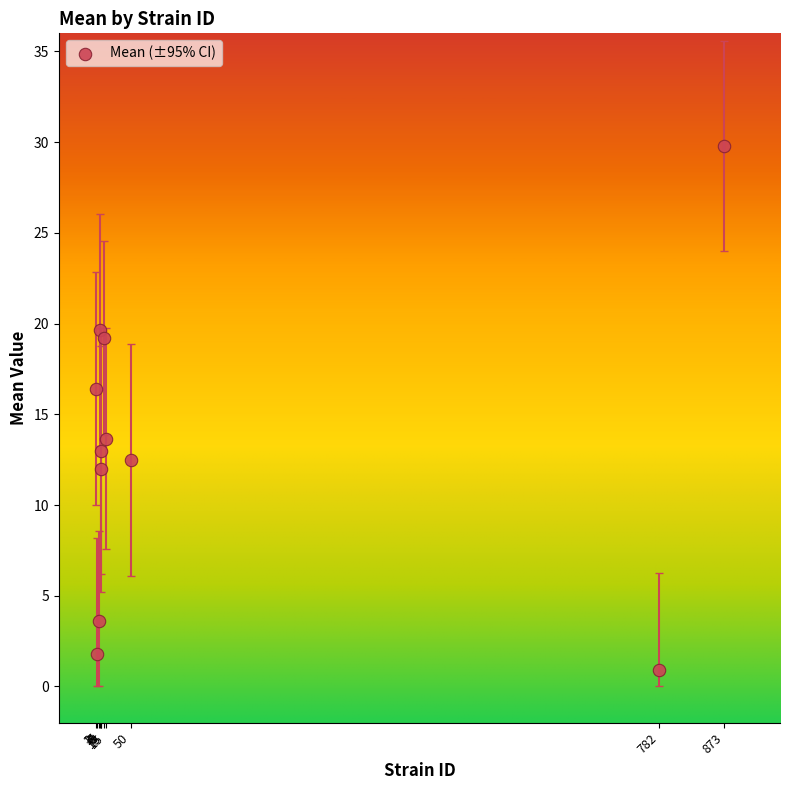

What is the range of Y values (max minus min)?

28.9